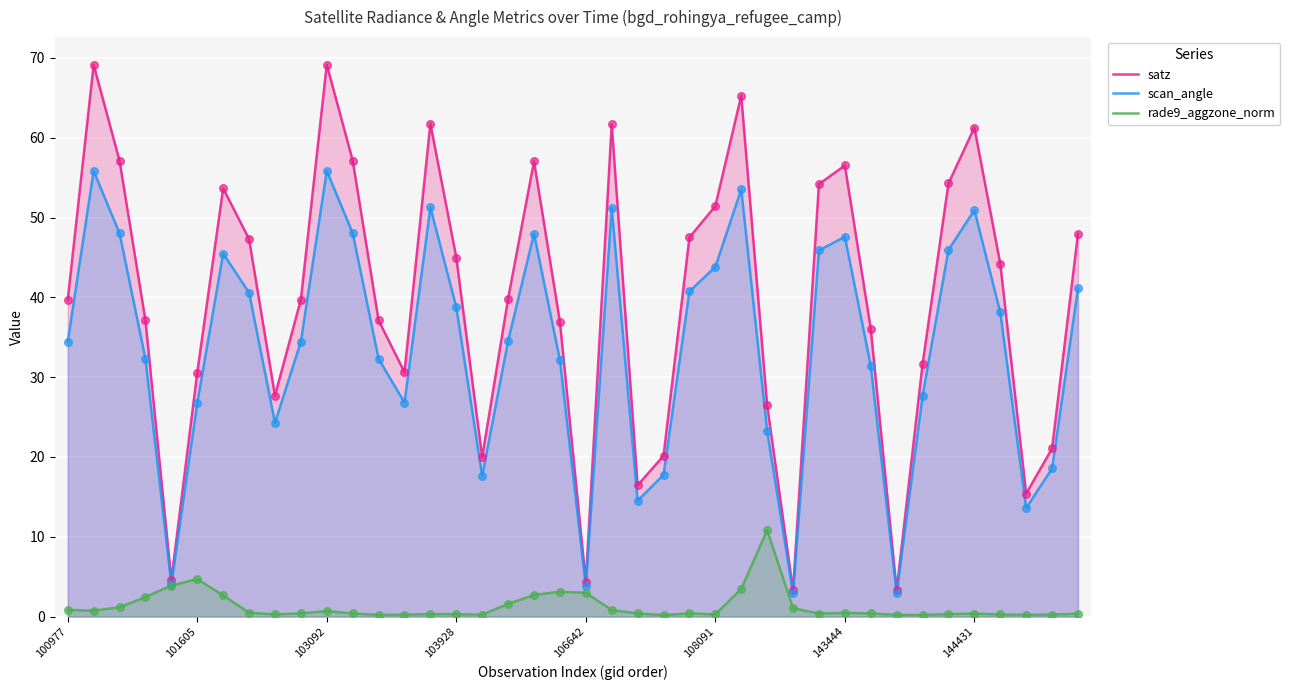

What are all the series names shown in the legend?

satz, scan_angle, rade9_aggzone_norm